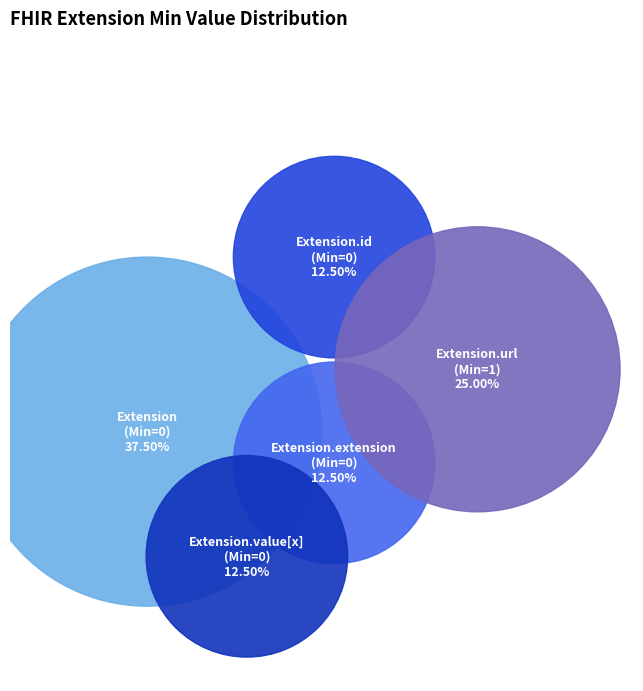

Is the sum of Extension.url and Extension greater than half?

Yes